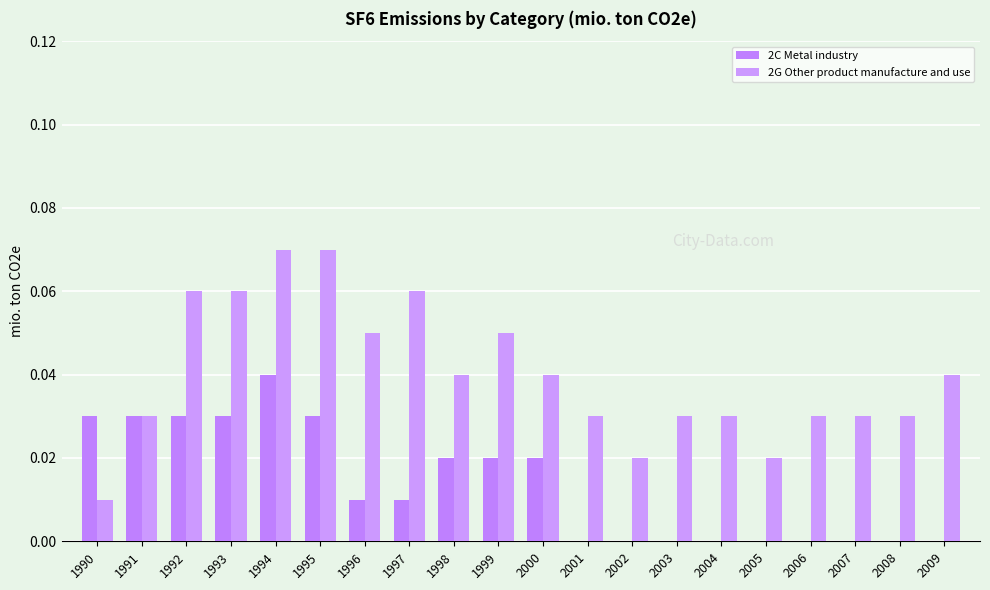

How many 2G Other product manufacture and use values are between 0 and 1?

20